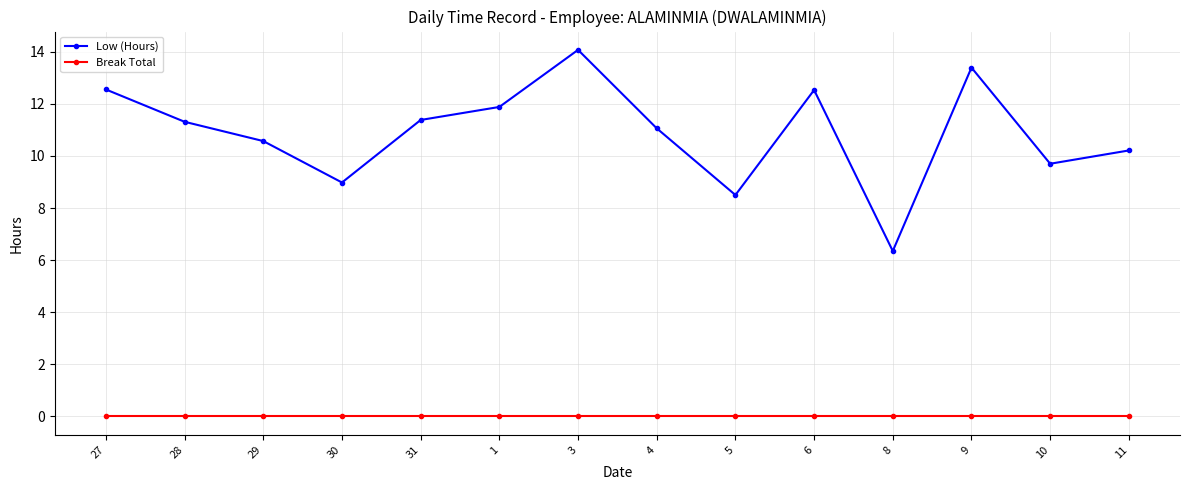

Which series has the largest range (max minus min)?

Low (Hours)